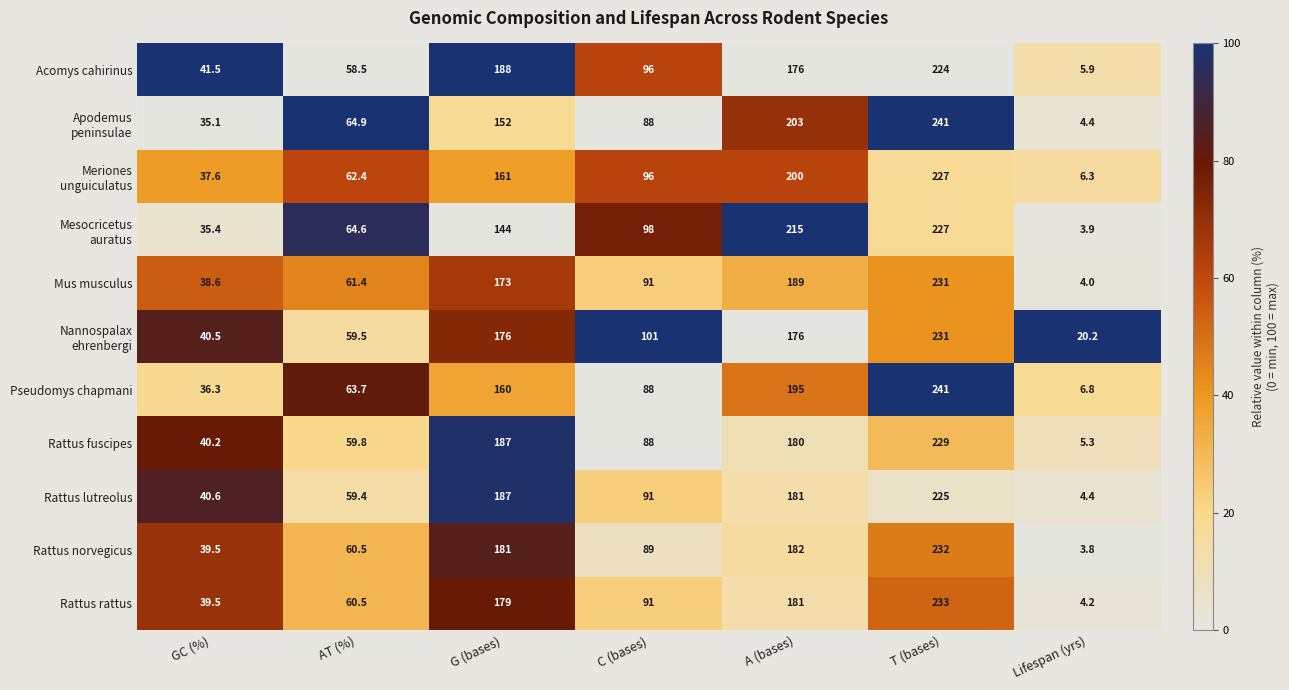

Rank the categories by Rattus fuscipes value from lowest to highest.

Lifespan (yrs), GC (%), AT (%), C (bases), A (bases), G (bases), T (bases)